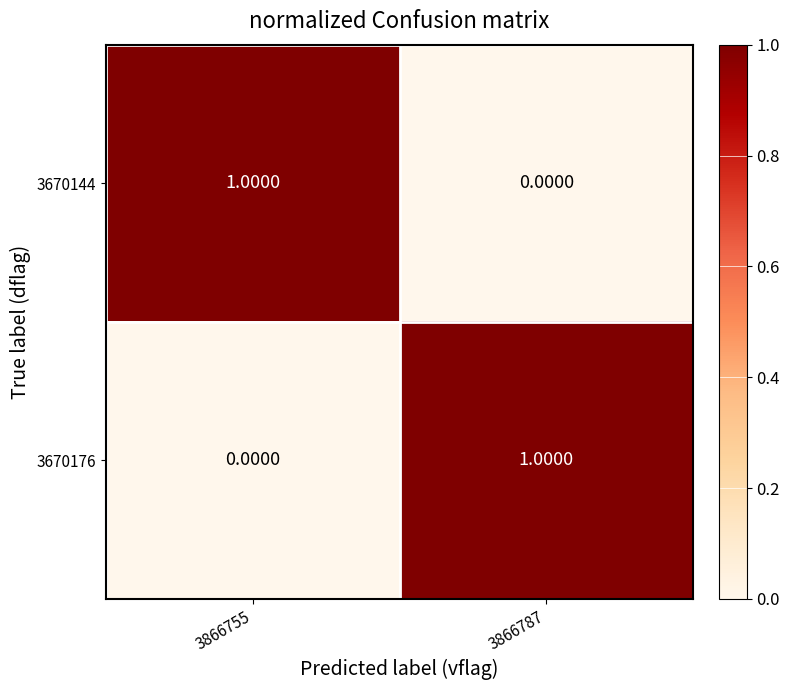

At 3866787, list the series in order from largest to smallest.

3670176, 3670144